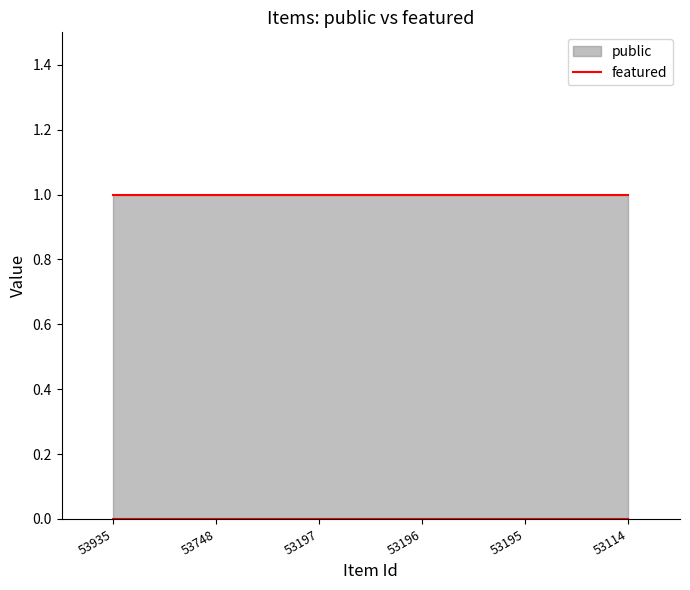

What is the value of the public point at the 4th from the left?

1